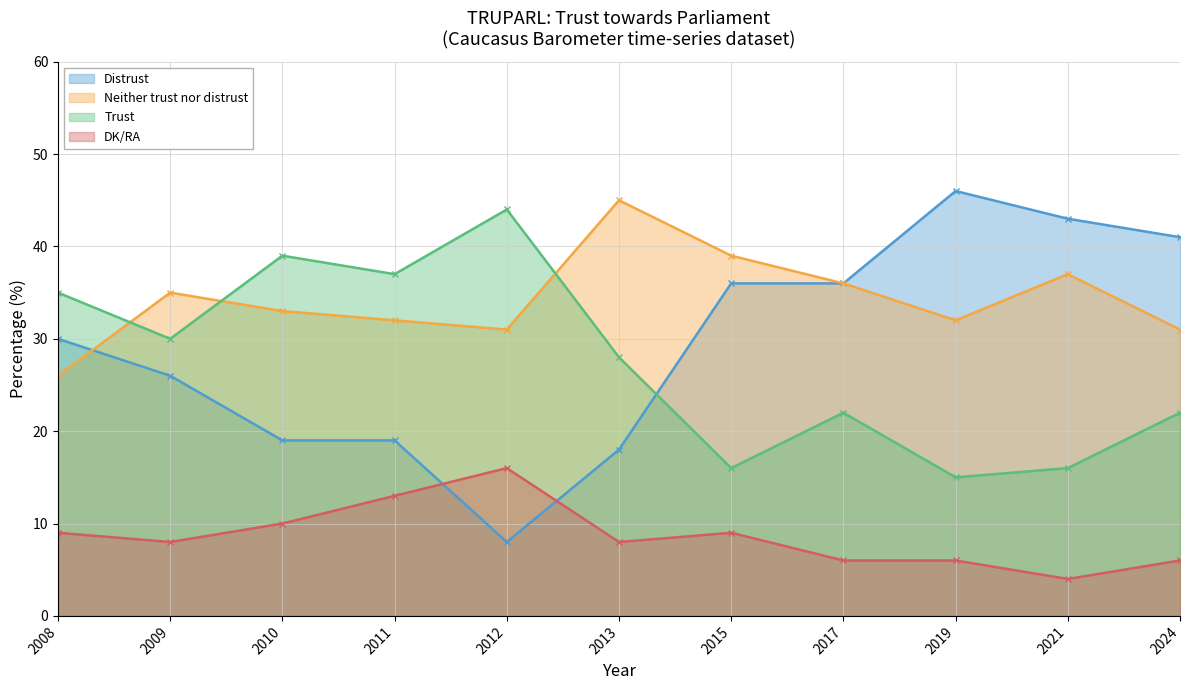

Where does the DK/RA series first go above 8?

2008